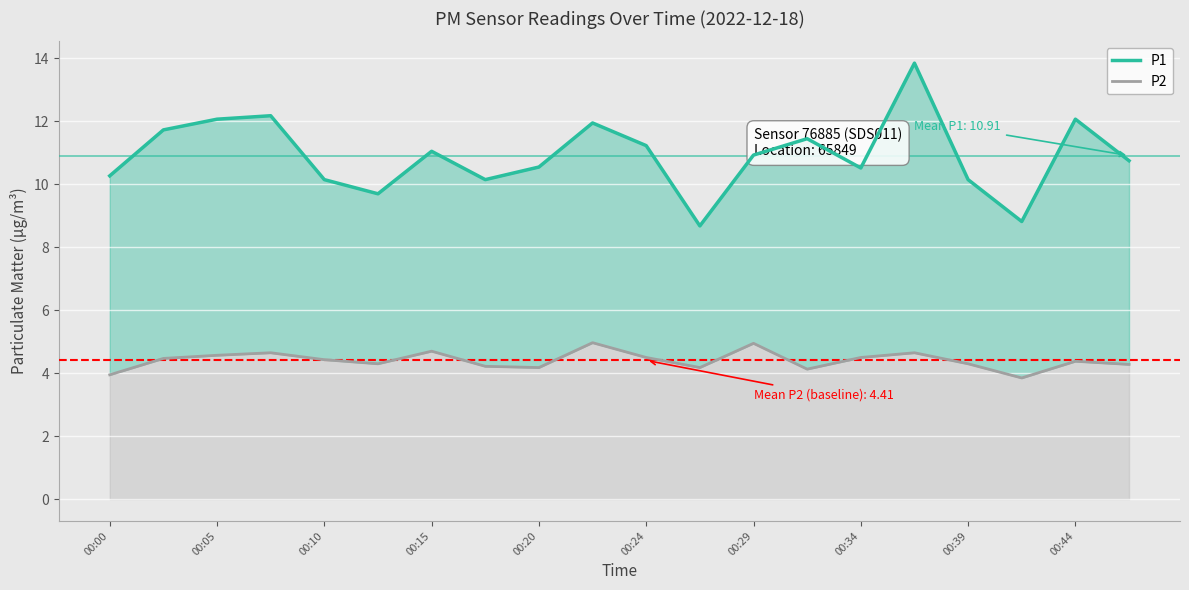

Which series has the largest range (max minus min)?

P1